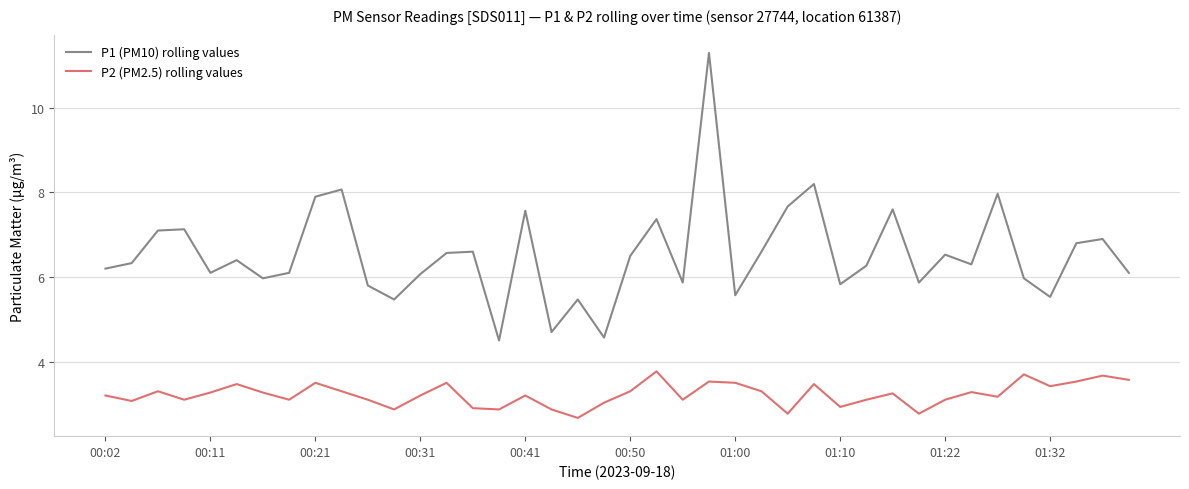

What are all the series names shown in the legend?

P1 (PM10) rolling values, P2 (PM2.5) rolling values